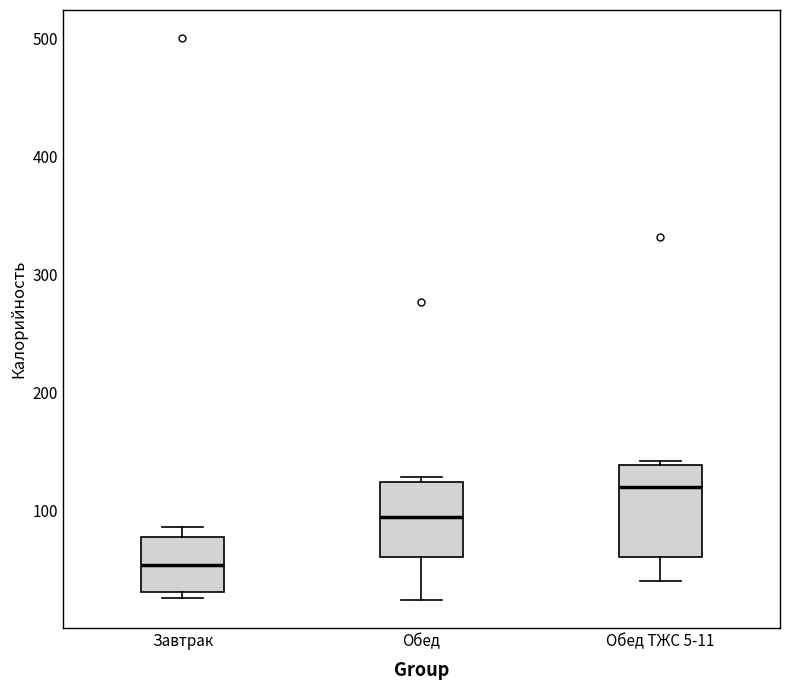

Reading left to right, read every box against the y-axis: the position of its median line, the range the box covers, and the ends of its whiskers. The values are not printed on the chart, so give them approximately, as read against the axis.

Завтрак: median 50, box 30 to 80, whiskers 30 (just below the box's lower edge) to 90
Обед: median 90, box 60 to 120, whiskers 20 to 130
Обед ТЖС 5-11: median 120, box 60 to 140, whiskers 40 to 140 (just above the box's upper edge)